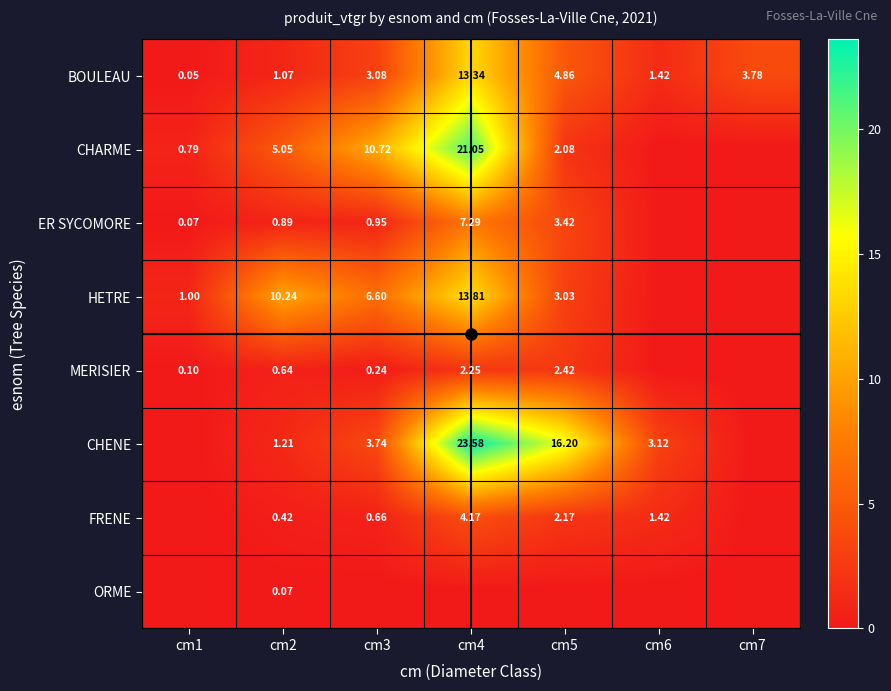

Is the value of ER SYCOMORE at cm1 greater than the value of FRENE at cm4?

No